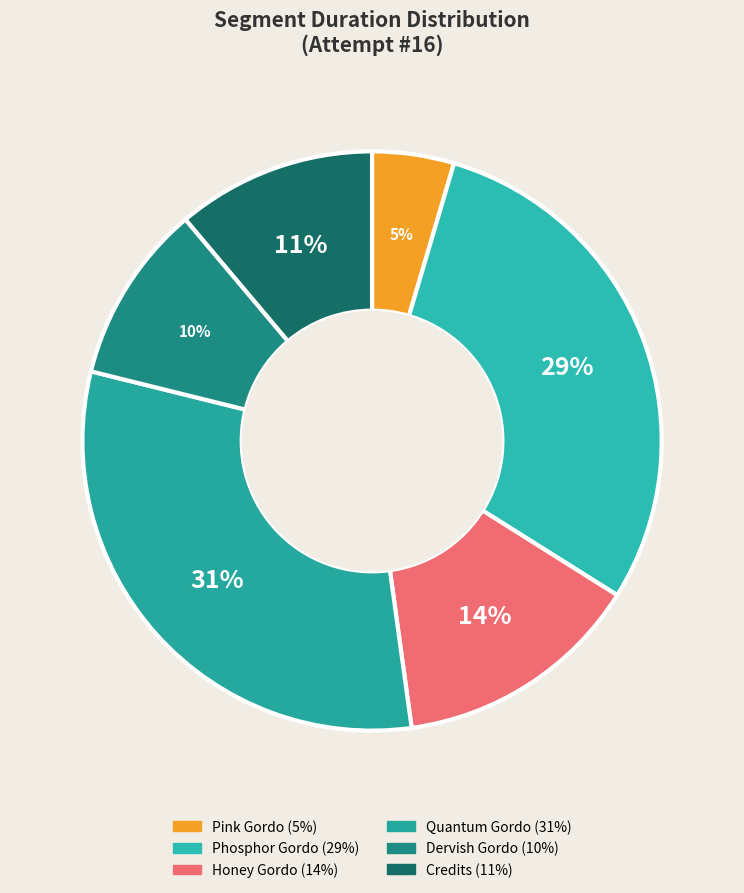

What is the largest slice in the pie chart?

Quantum Gordo